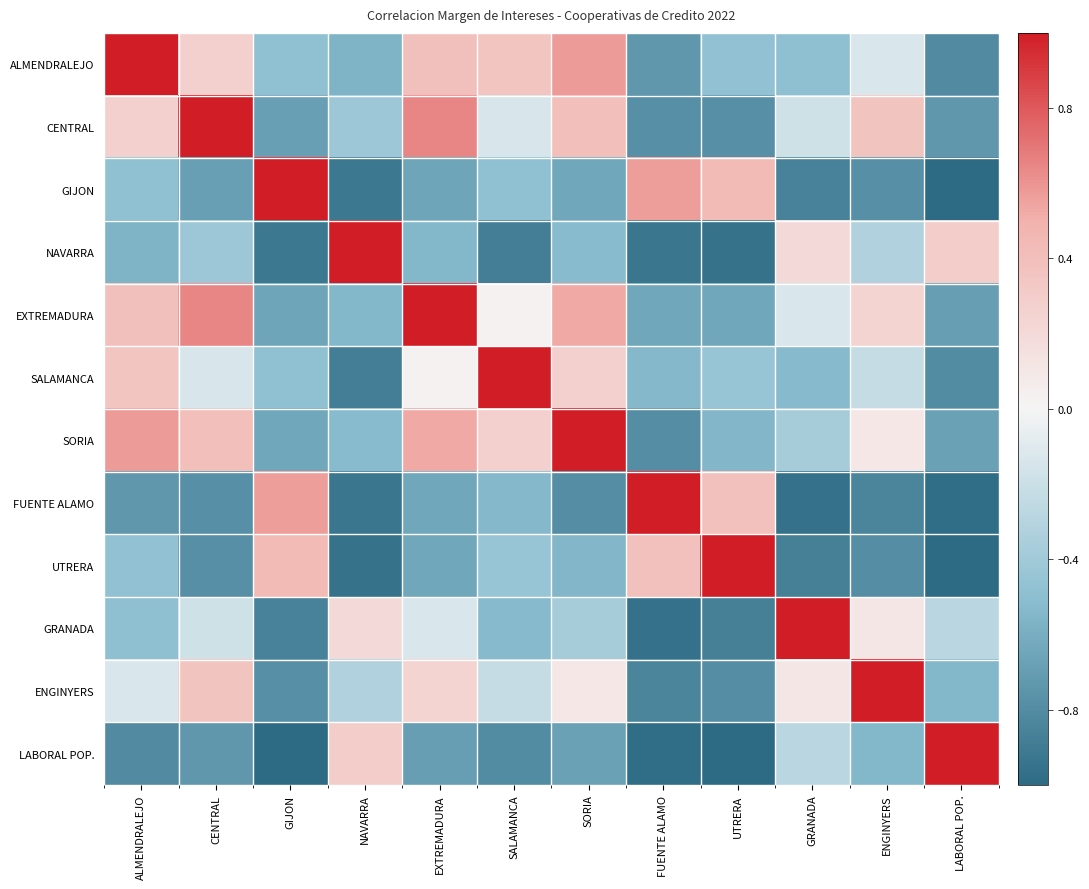

What is the total value across all series at NAVARRA?

-4.6